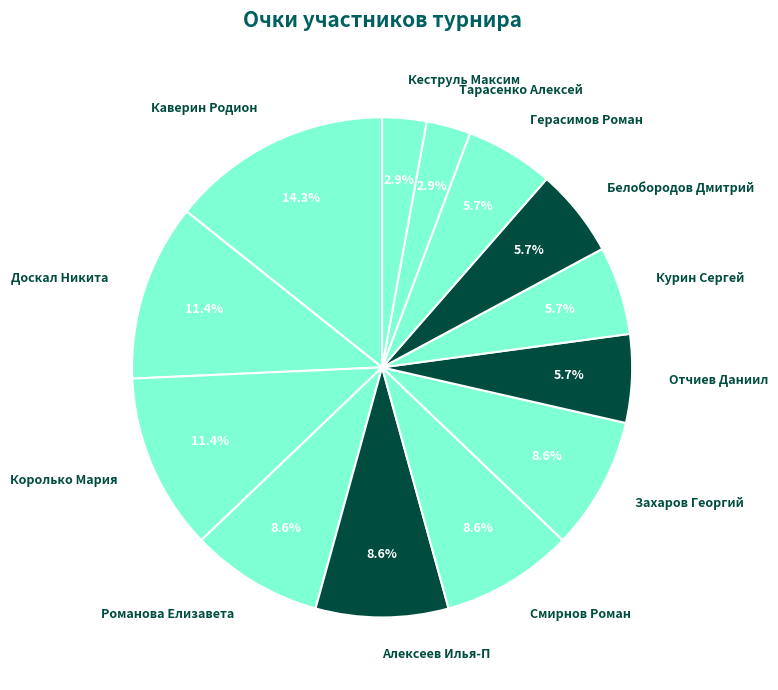

Which has a higher value, Смирнов Роман or Герасимов Роман?

Смирнов Роман